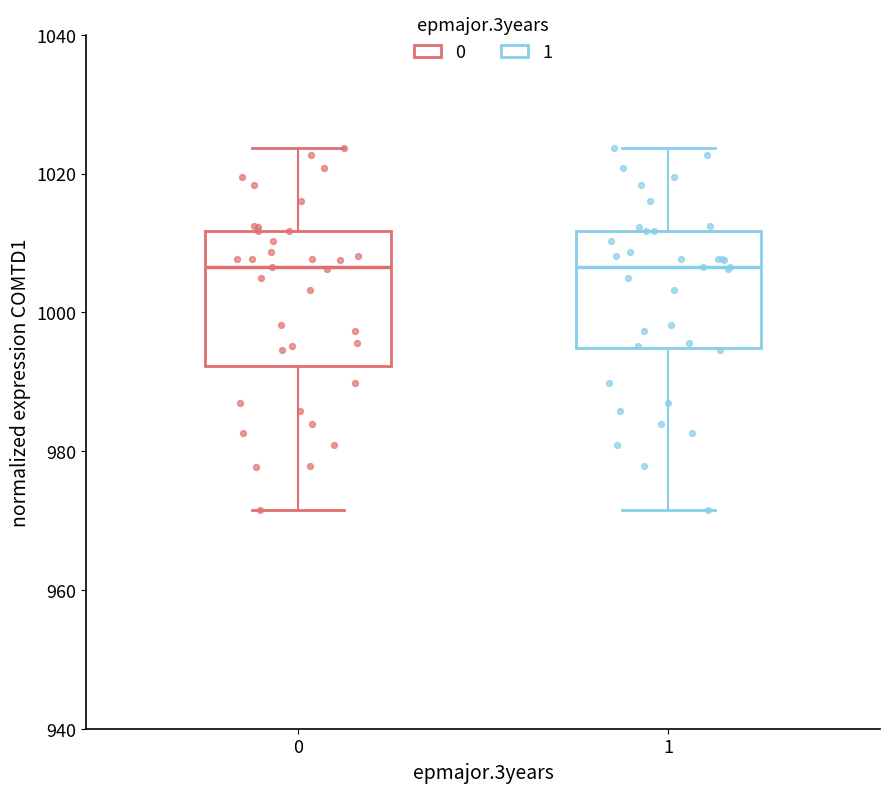

Which box is the tallest, from its lower edge to its upper edge?

0